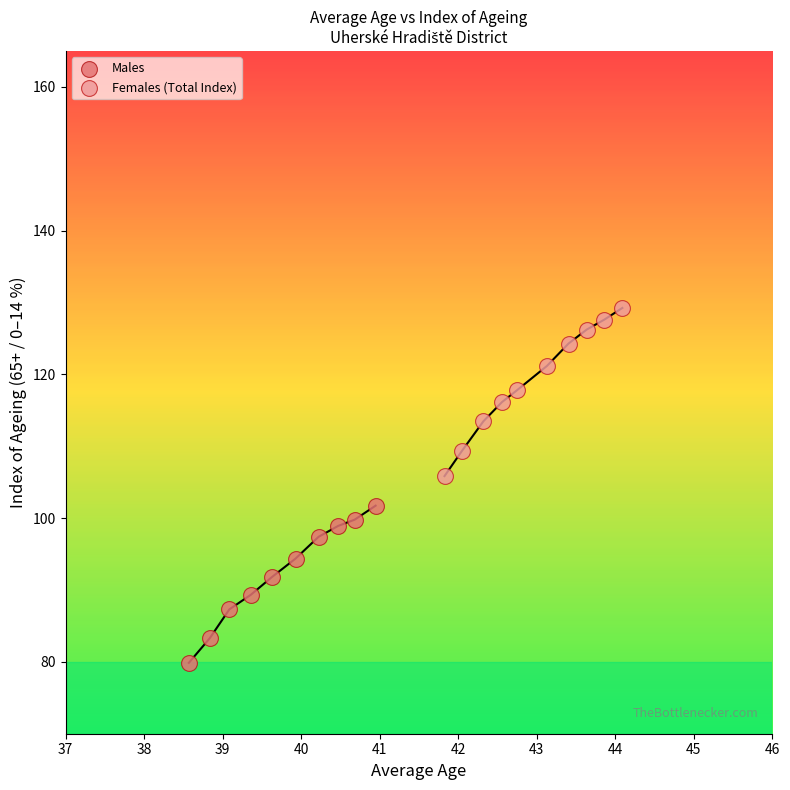

Which series contains the highest Y value?

Females (Total Index)